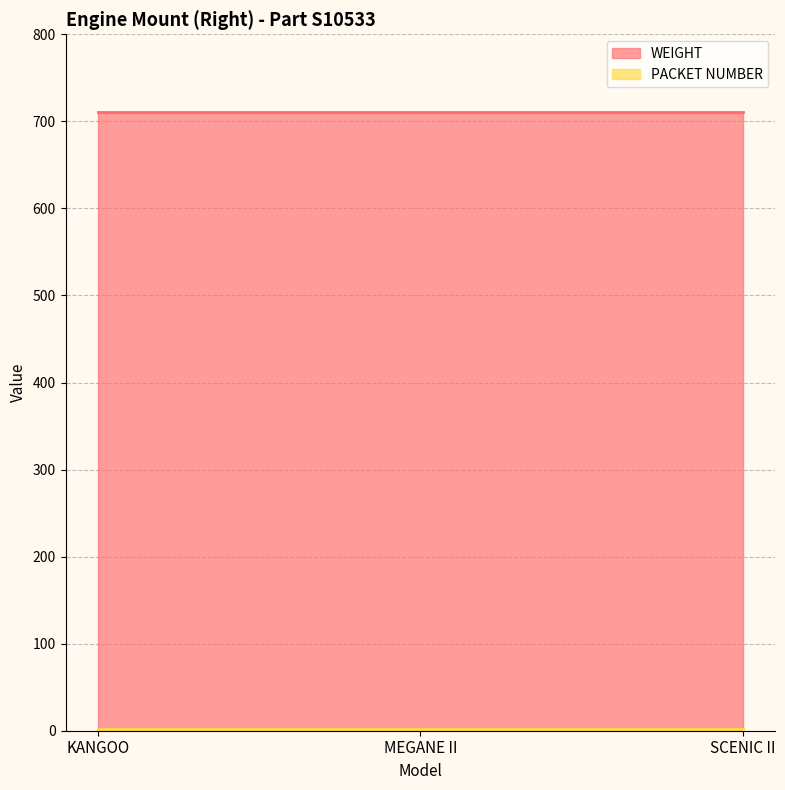

At how many categories does at least one series exceed 37?

3